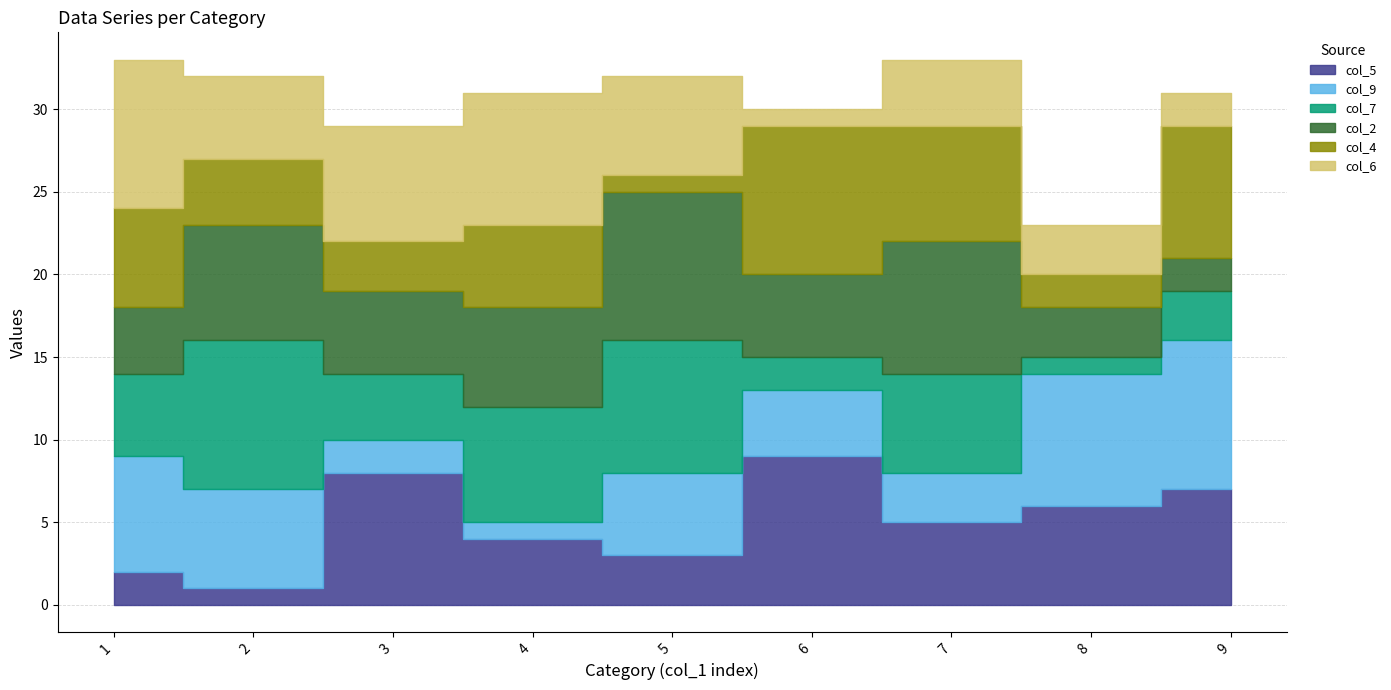

What is the maximum value for col_6?

9